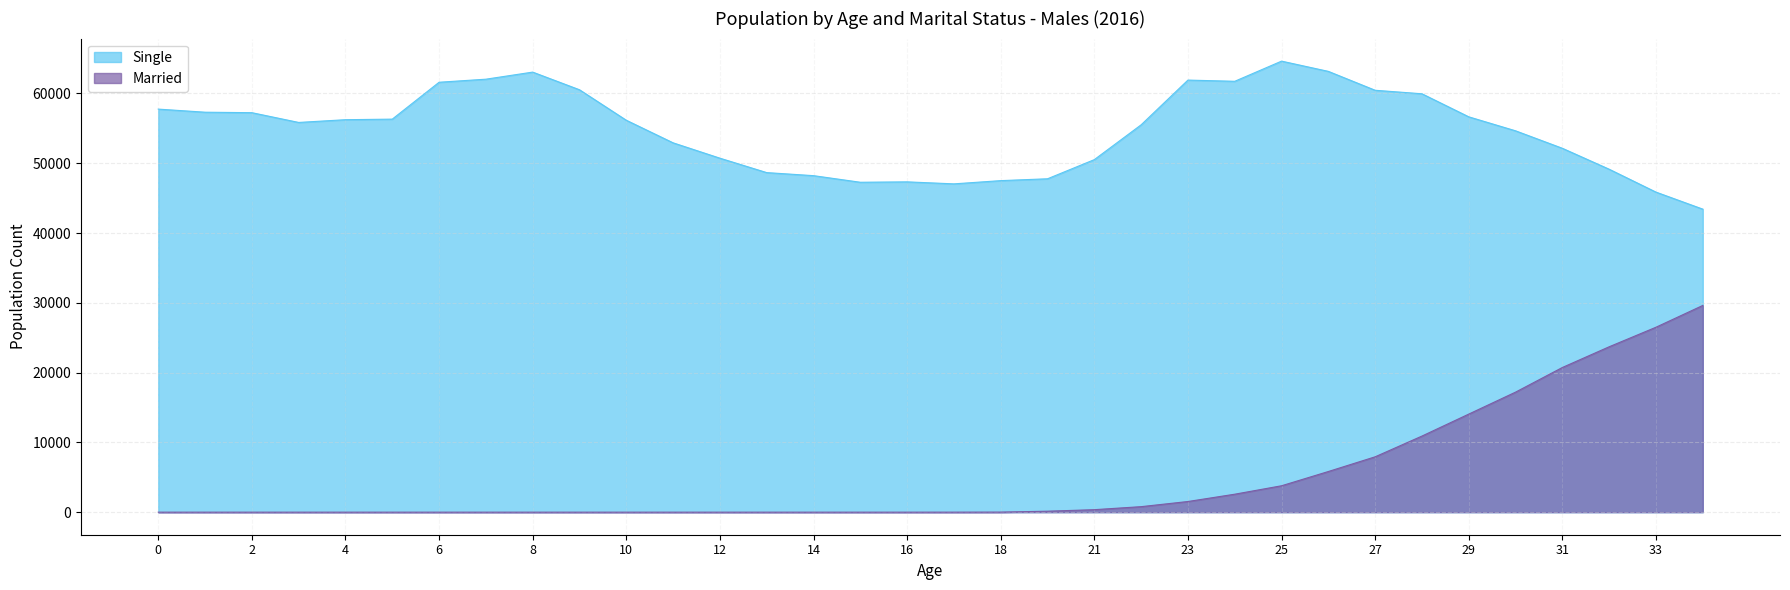

Rank the categories by Single value from lowest to highest.

34, 33, 17, 15, 16, 18, 20, 14, 13, 32, 21, 12, 31, 11, 30, 22, 3, 10, 4, 5, 29, 2, 1, 0, 28, 27, 9, 6, 24, 23, 7, 8, 26, 25